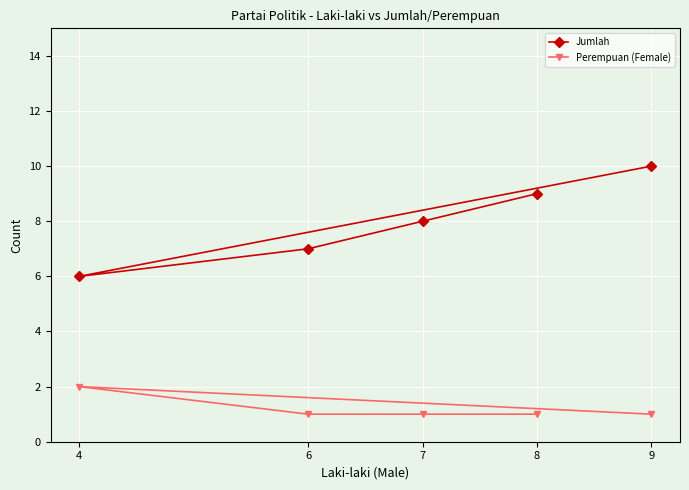

What is the difference between the maximum and minimum values in the Jumlah series?

4